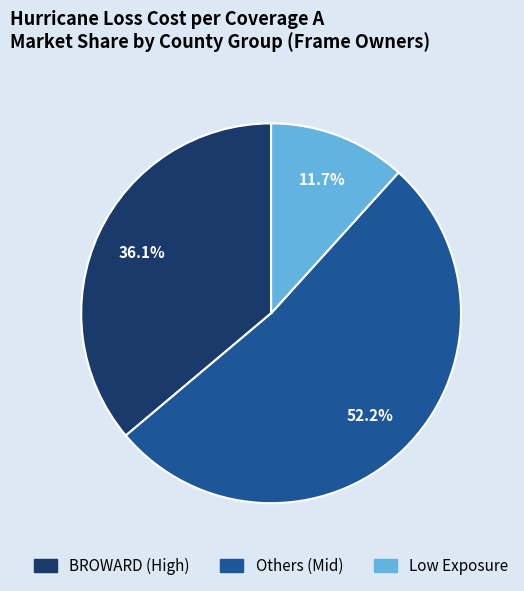

Which category accounts for the majority?

Others (Mid)